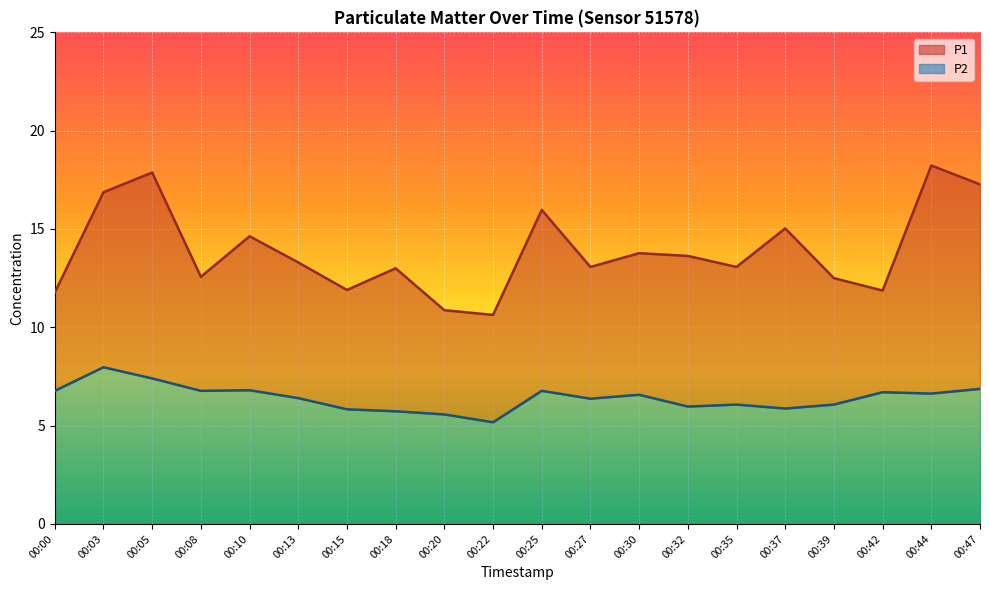

Reading right to left, list all the values displayed in this chart.

P1: 17.3	18.2	11.9	12.5	15.0	13.1	13.6	13.8	13.1	16.0	10.6	10.9	13.0	11.9	13.3	14.6	12.6	17.9	16.9	11.8
P2: 6.9	6.6	6.7	6.1	5.9	6.1	6.0	6.6	6.4	6.8	5.2	5.6	5.7	5.8	6.4	6.8	6.8	7.4	8.0	6.8